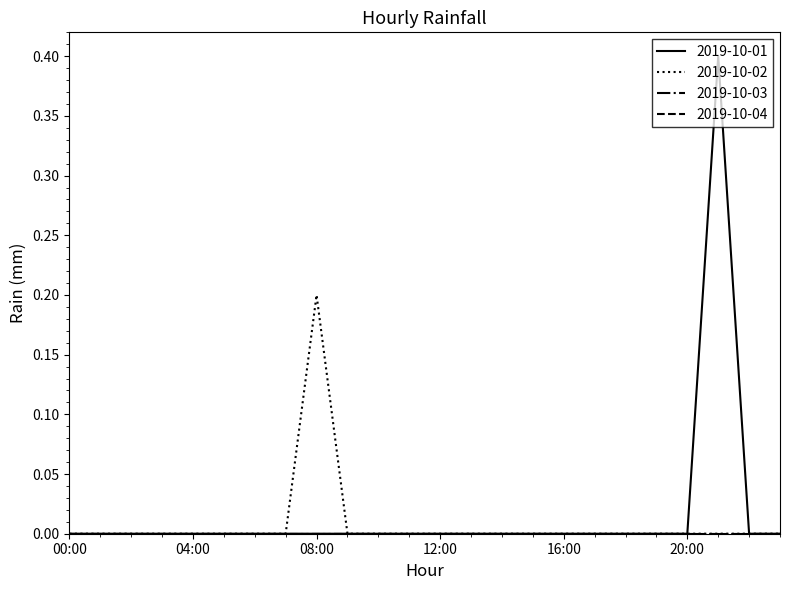

Does the chart display data point markers on the line(s)?

No